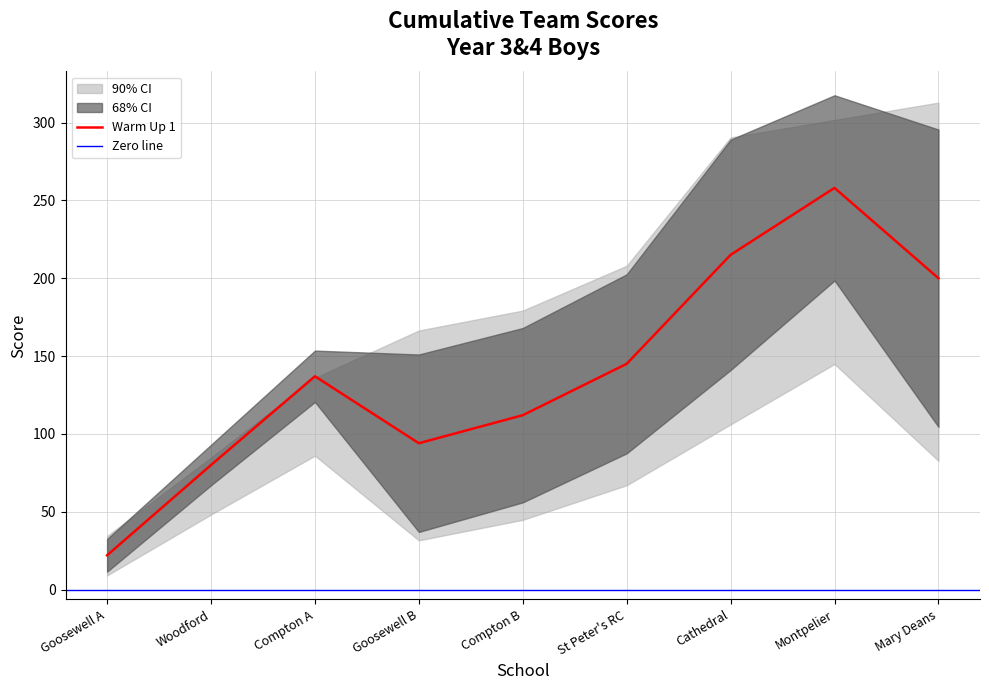

The Warm Up 1 series shows 33 at Goosewell B. True or false?

False